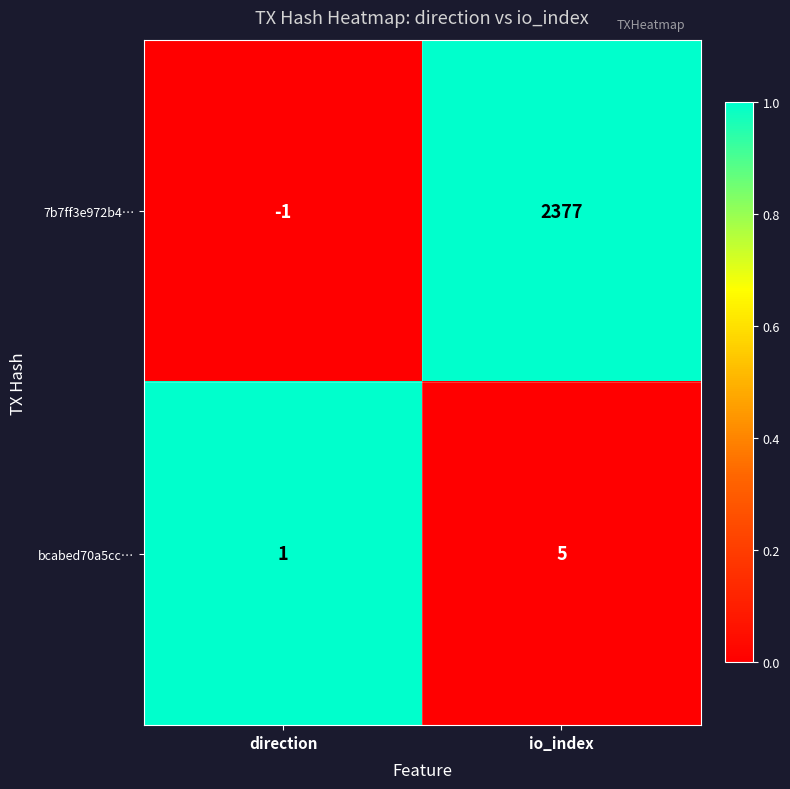

How many categories are shown in the chart?

2